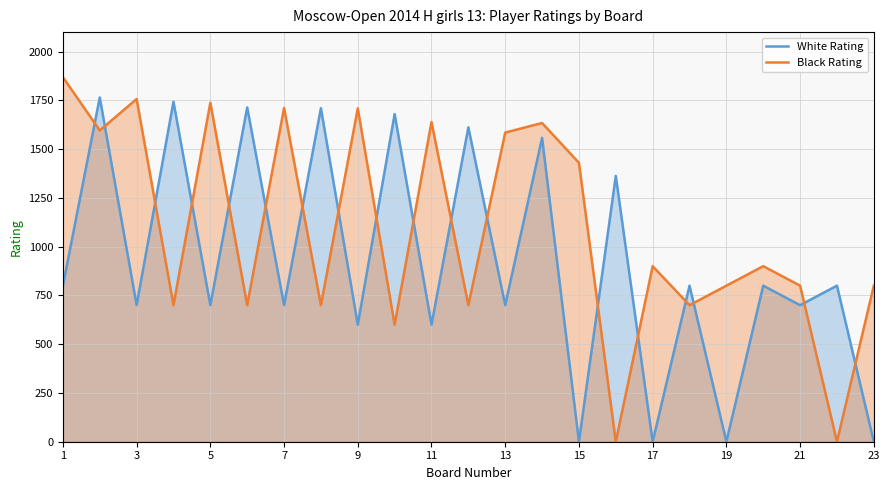

The value of Black Rating at 9 is 1709. True or false?

True